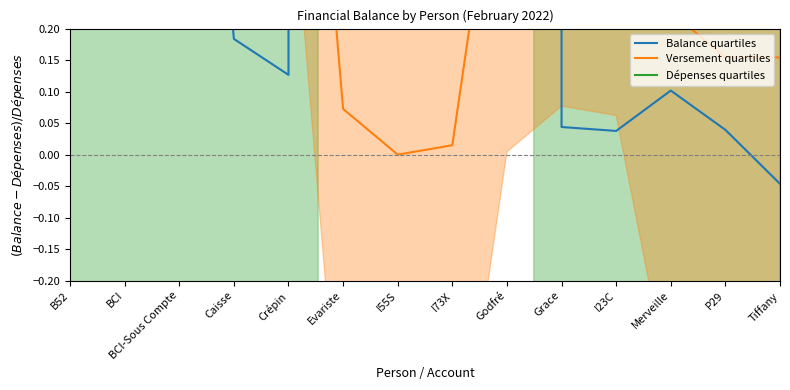

How many categories are shown in the chart?

14